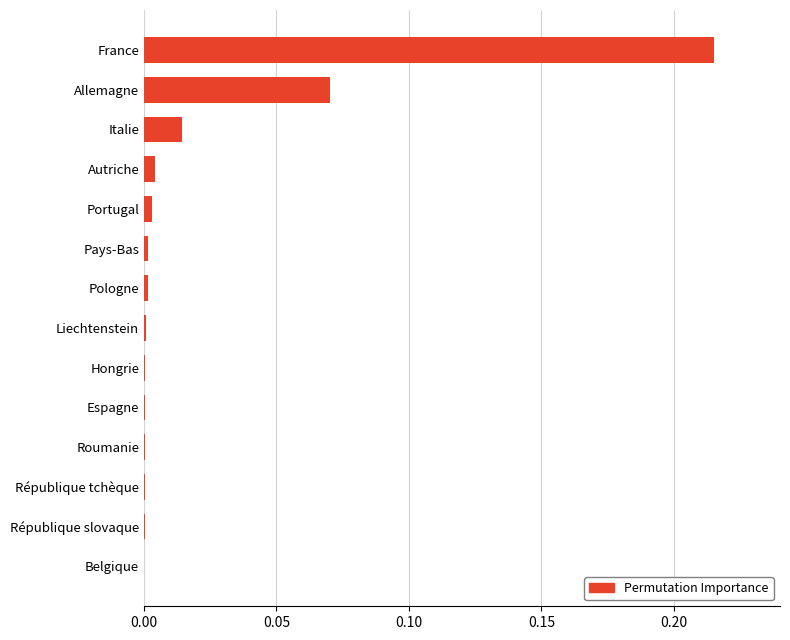

The value at République tchèque is 0.0. True or false?

True